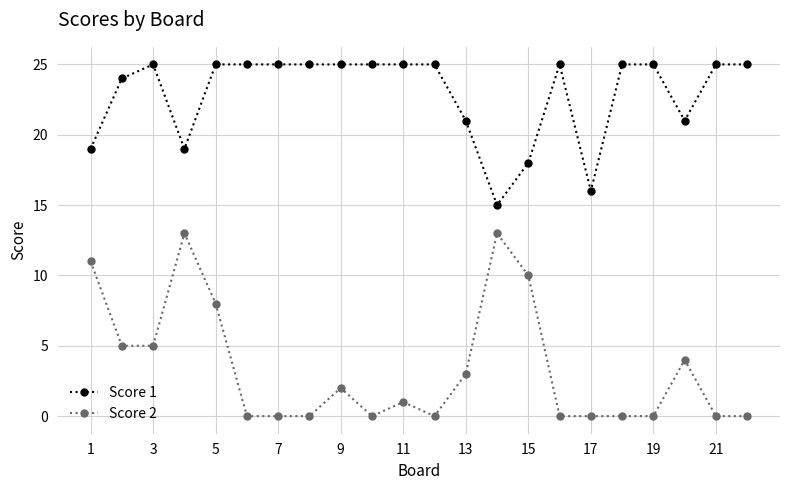

Which series has the largest total across all categories?

Score 1